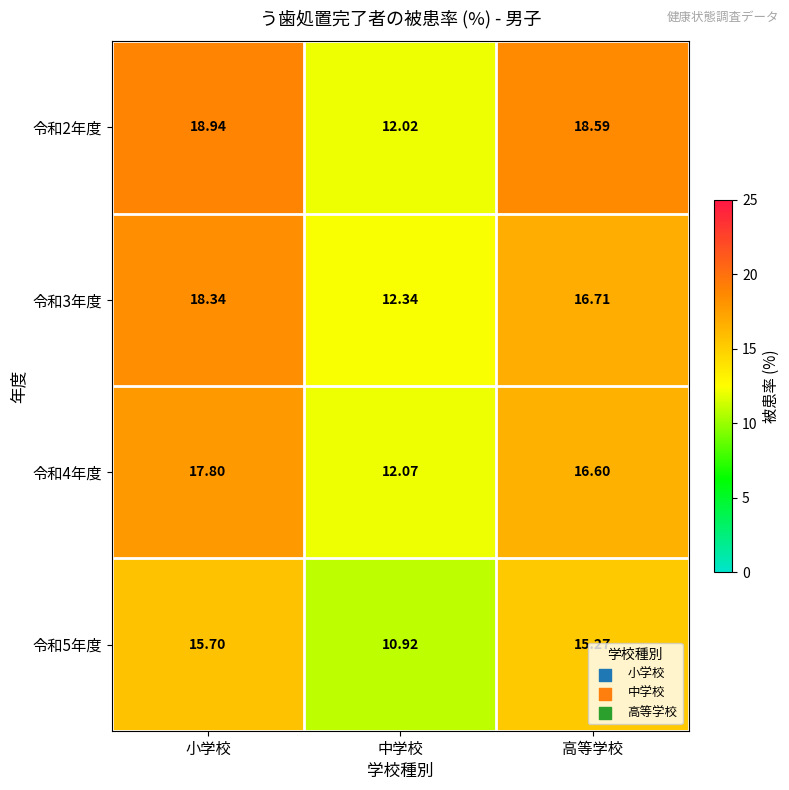

Which label corresponds to the largest value in the chart?

小学校